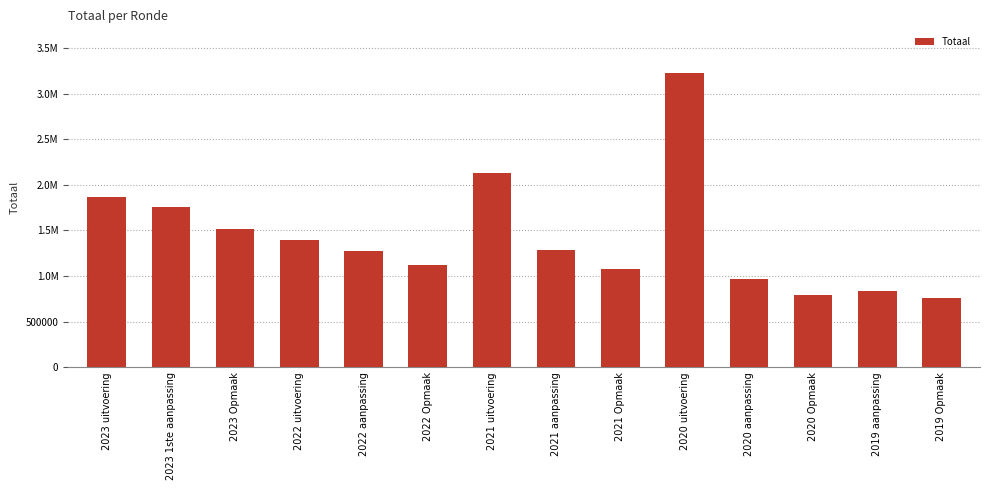

What is the difference between the maximum and minimum values?

2469804